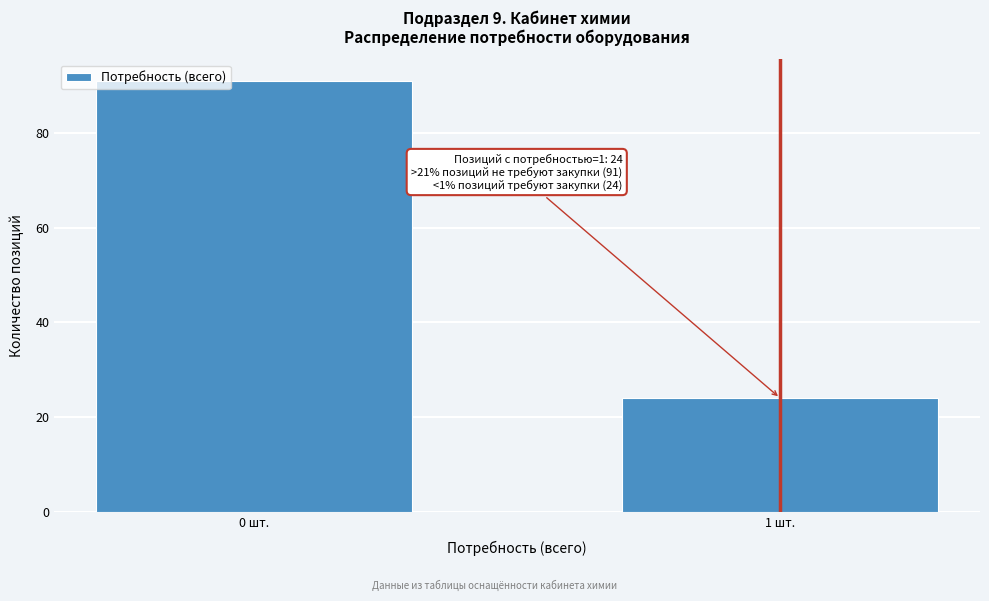

Reading right to left, what are all the values shown in this chart?

1 шт.=24	0 шт.=91